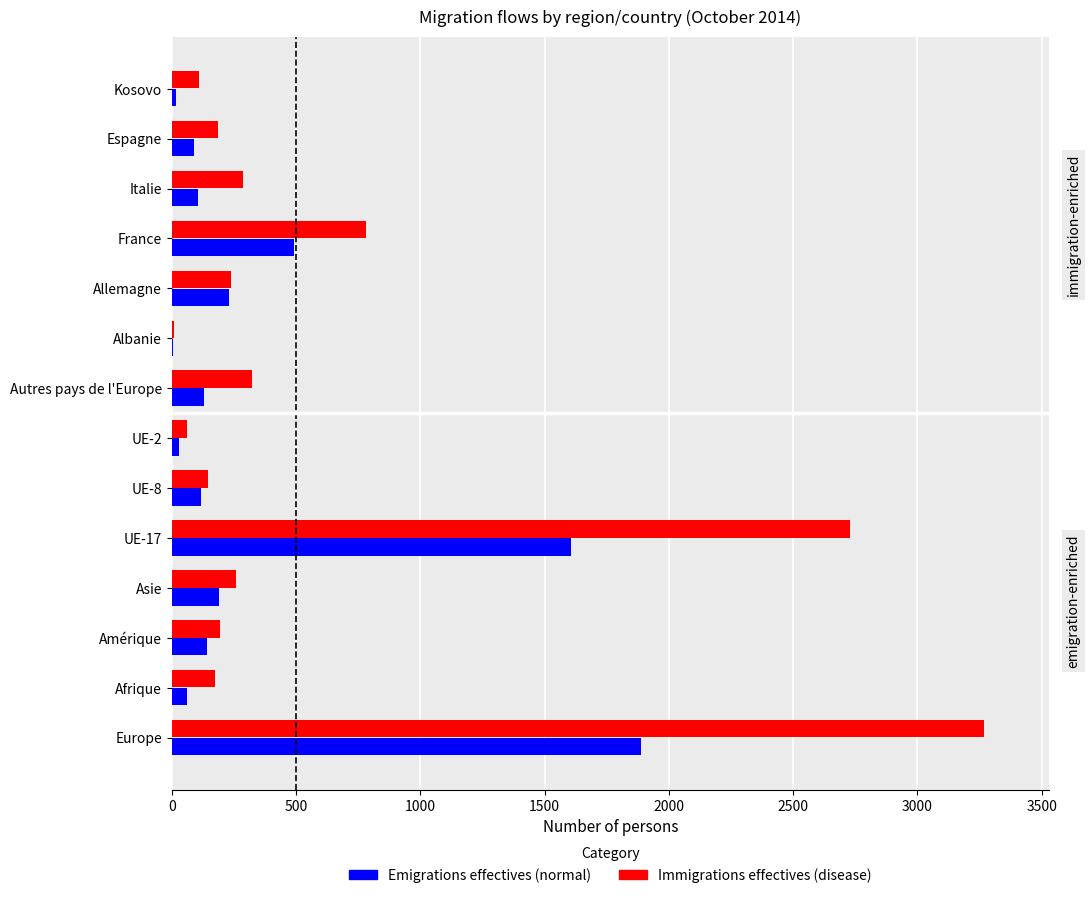

At which category is the sum across all series the highest?

Europe